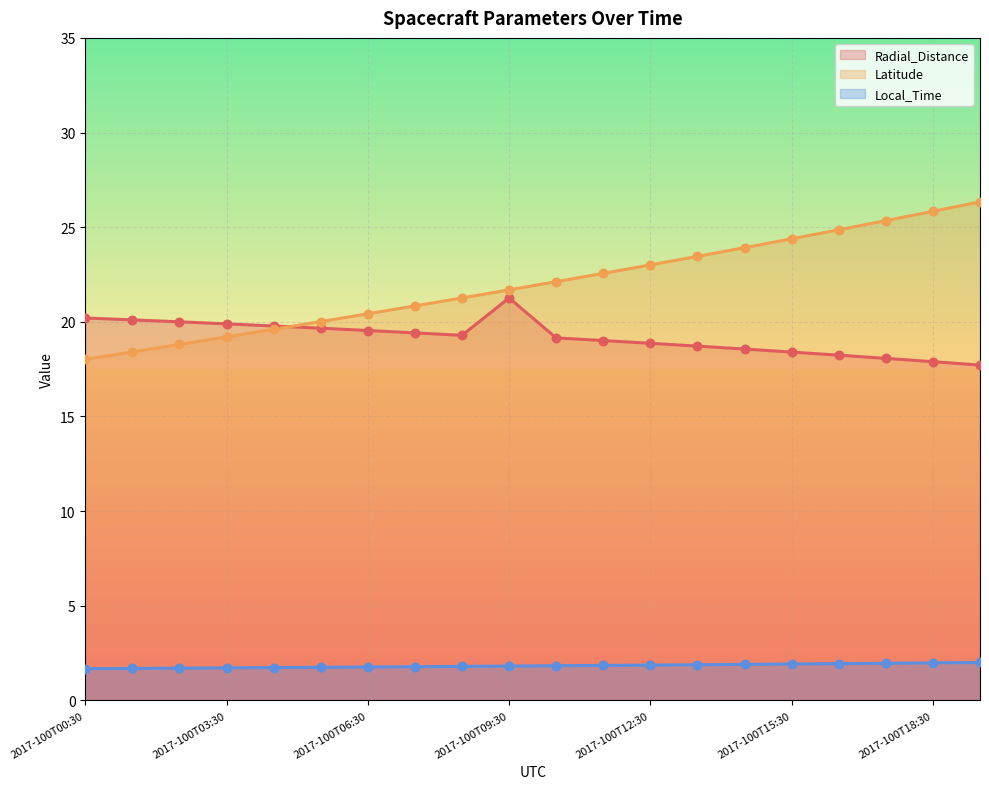

Is the value of Latitude at 2017-100T15:30 greater than the value of Radial_Distance at 2017-100T03:30?

Yes